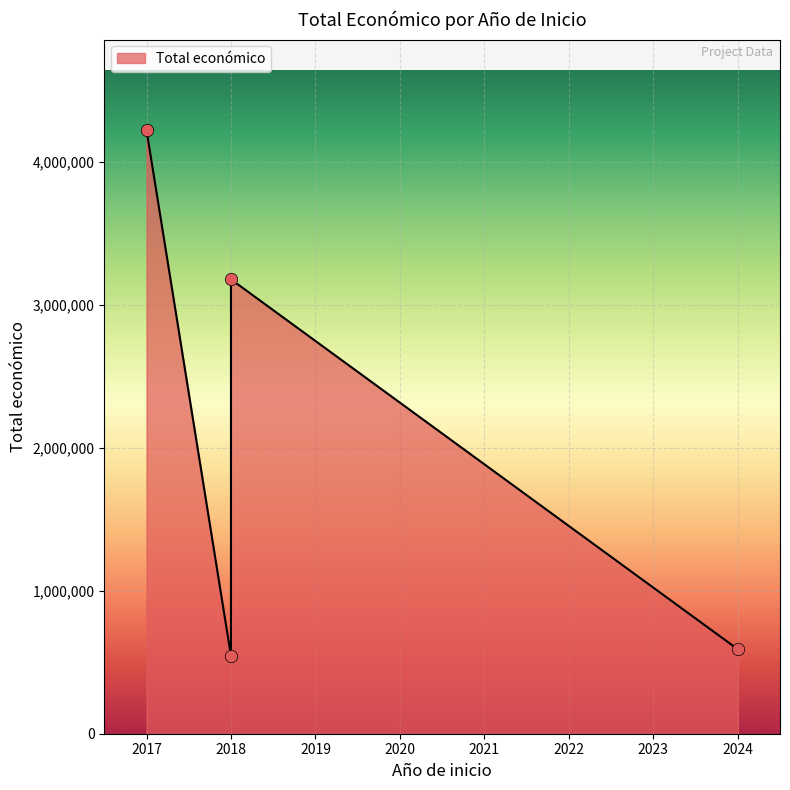

Which has a higher value, 2024 or 2018?

2024